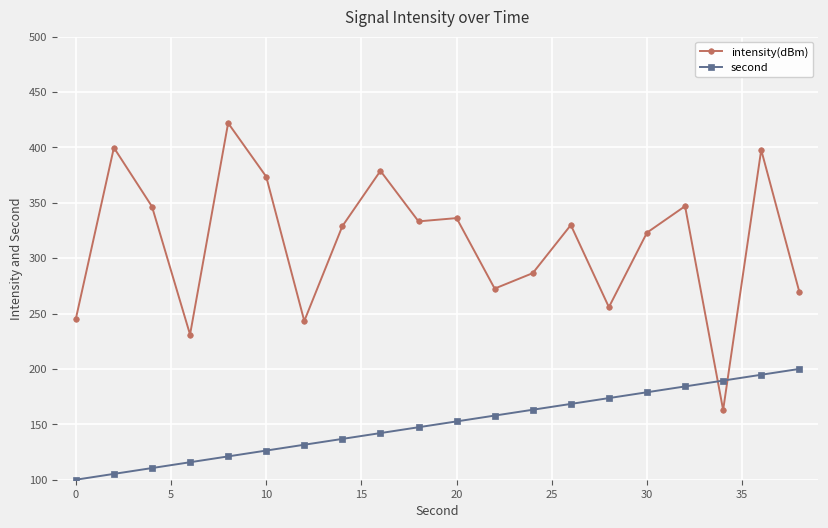

What is the difference between the maximum and minimum values in the second series?

100.0